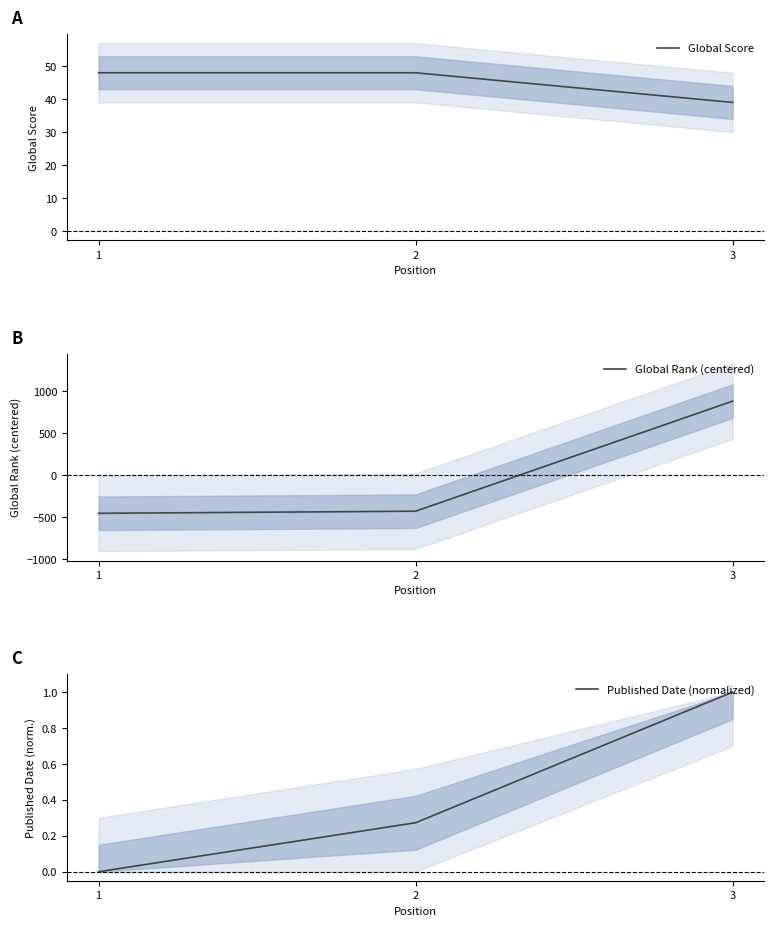

Rank the series at 3 from highest to lowest value.

Global Rank (centered), Global Score, Published Date (normalized)